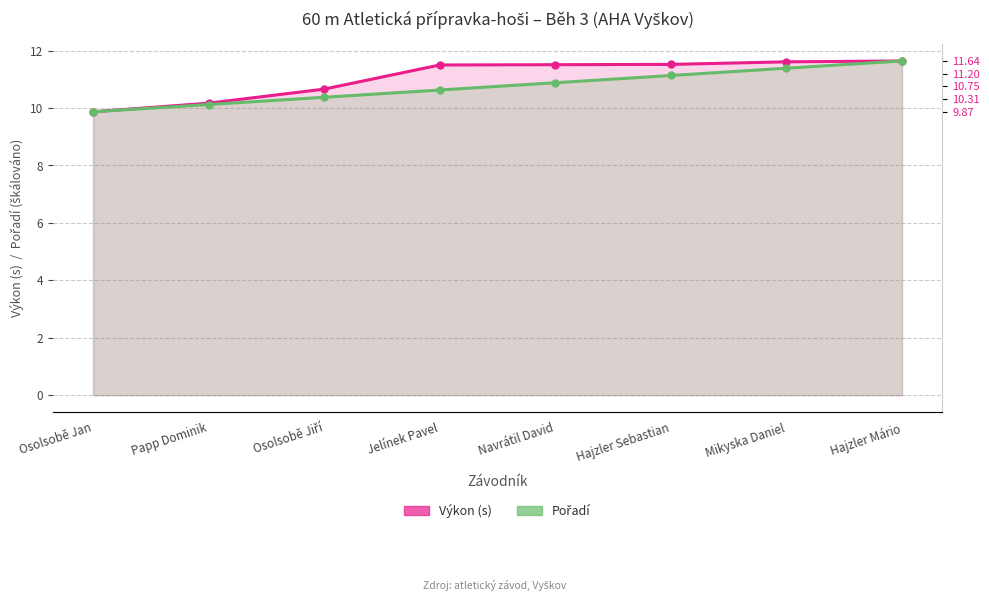

At how many categories does at least one series exceed 9?

8